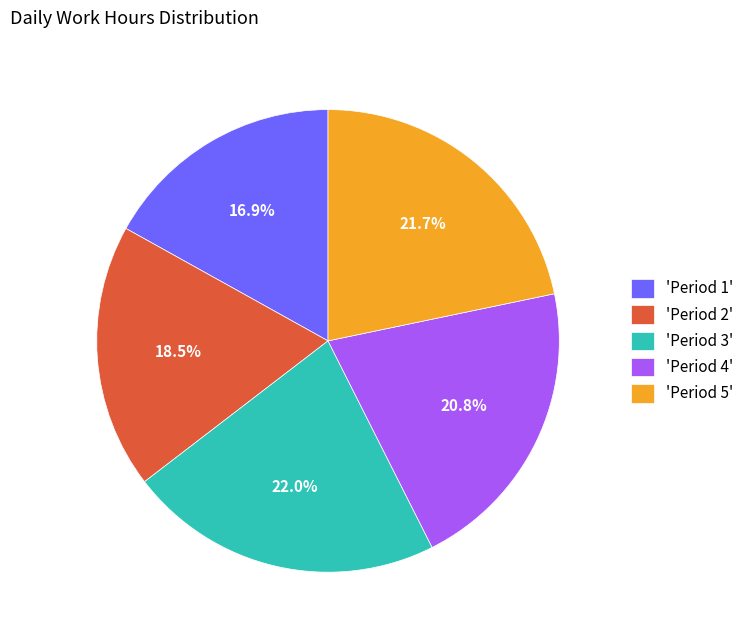

Is there any slice that represents more than half of the pie?

No